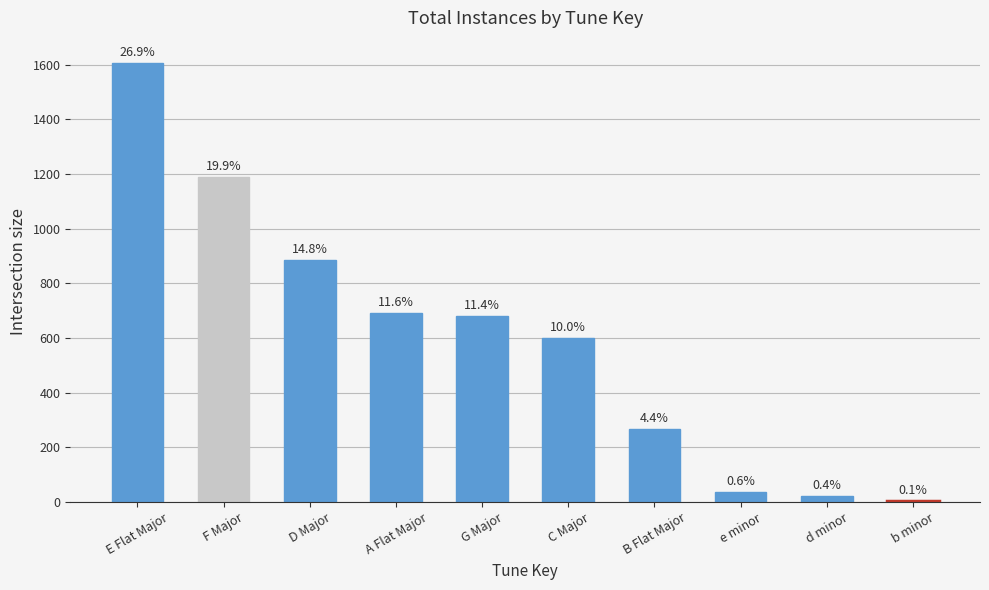

What is the value of the 10th bar from the left?

5